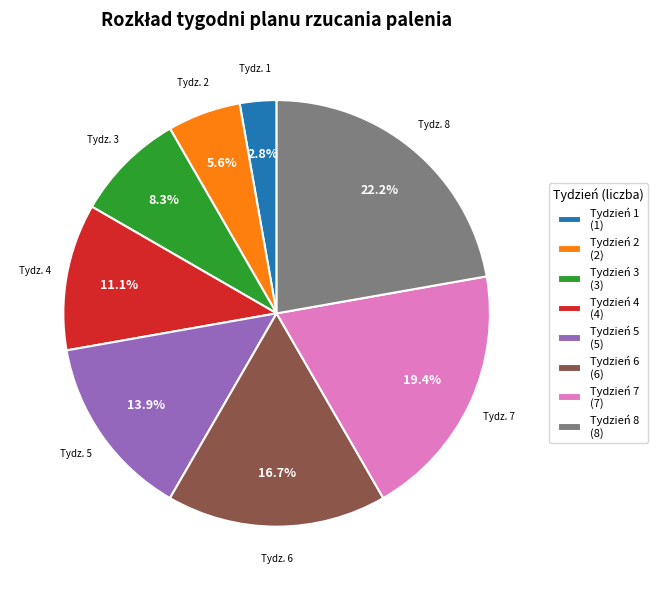

To the nearest percent, what is the average slice percentage?

12%